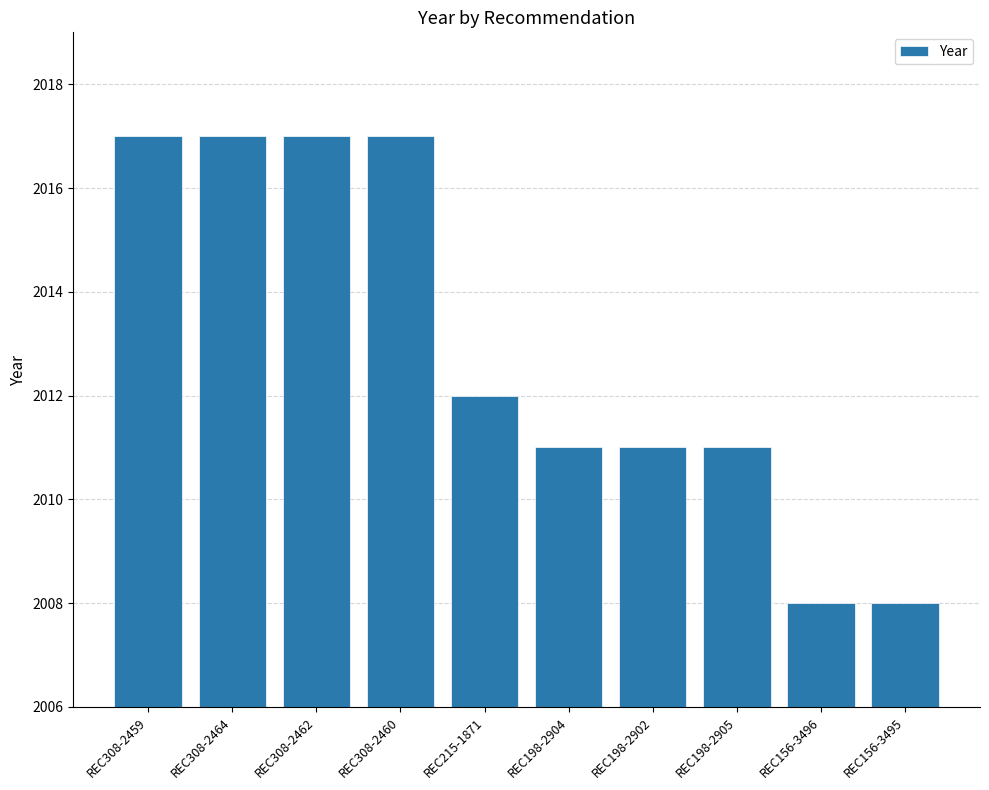

What is the label of the 10th bar from the right?

REC308-2459